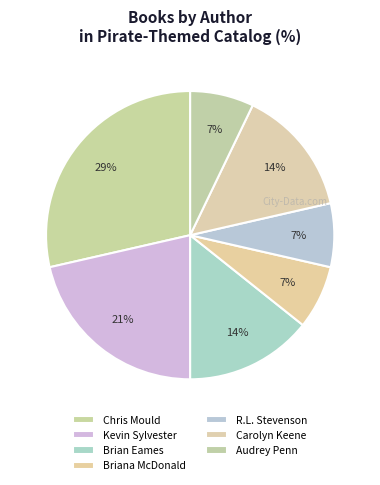

The Kevin Sylvester slice represents 27% of the pie. True or false?

False